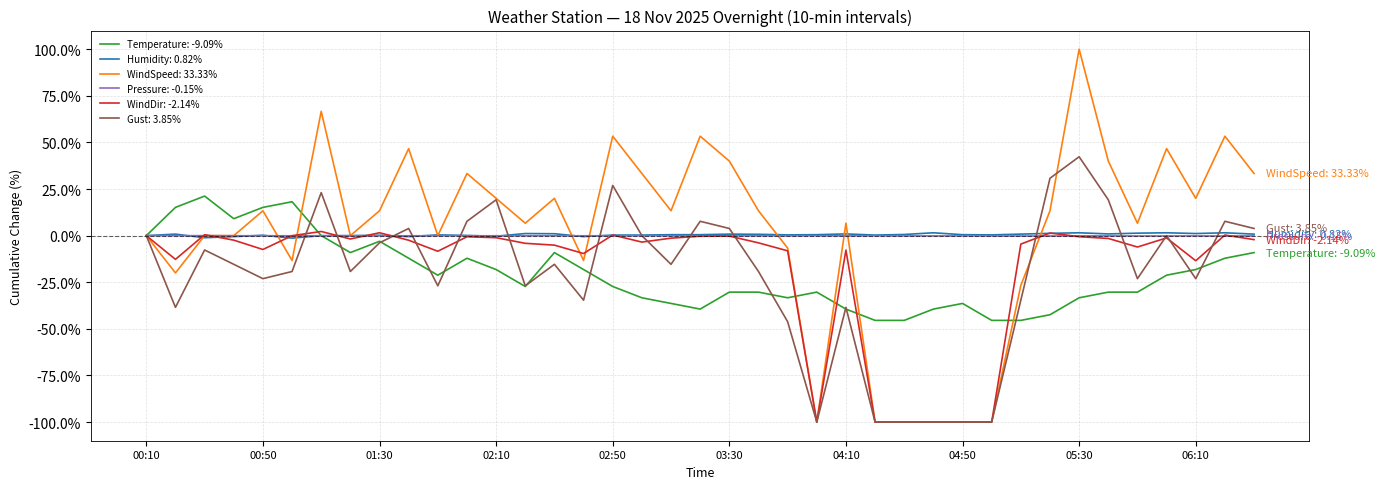

What is the lowest value of the WindDir: -2.14% series?

-100.0